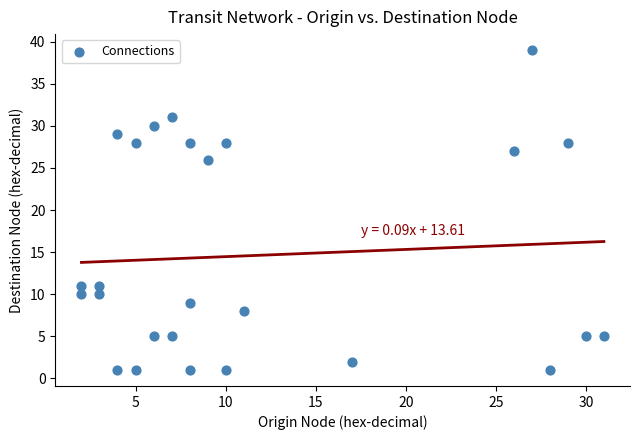

What Y value in the scatter plot is closest to 20?

26